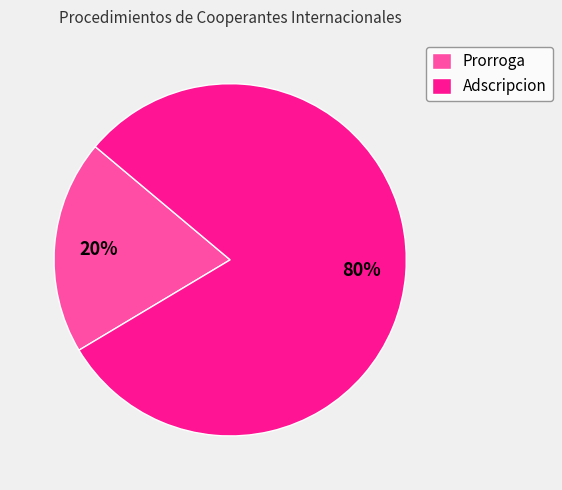

Is it true that Prorroga is 20% of the pie?

True